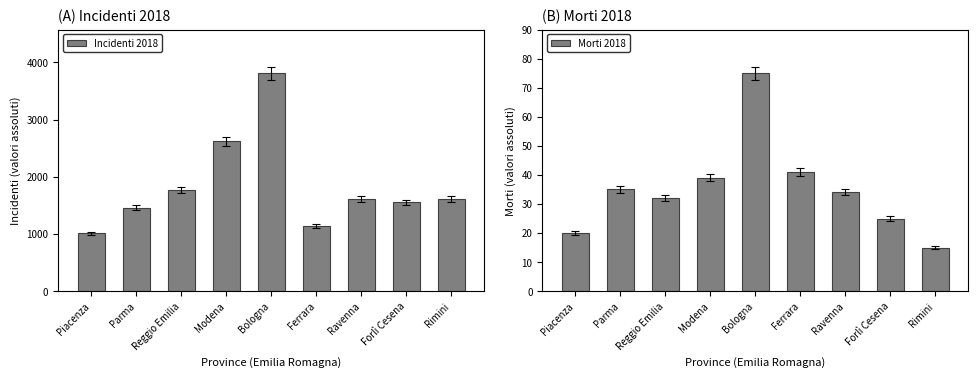

What are all the series names shown in the legend?

Incidenti 2018, Morti 2018